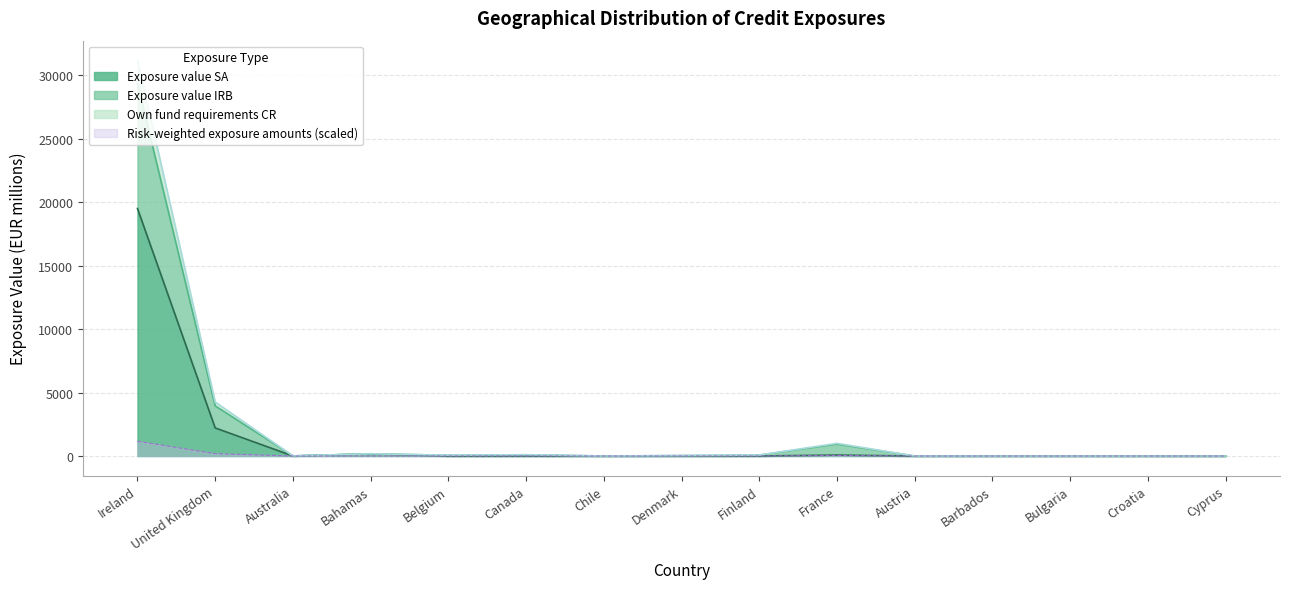

The Risk-weighted exposure amounts (scaled) series shows 0.0 at Barbados. True or false?

True